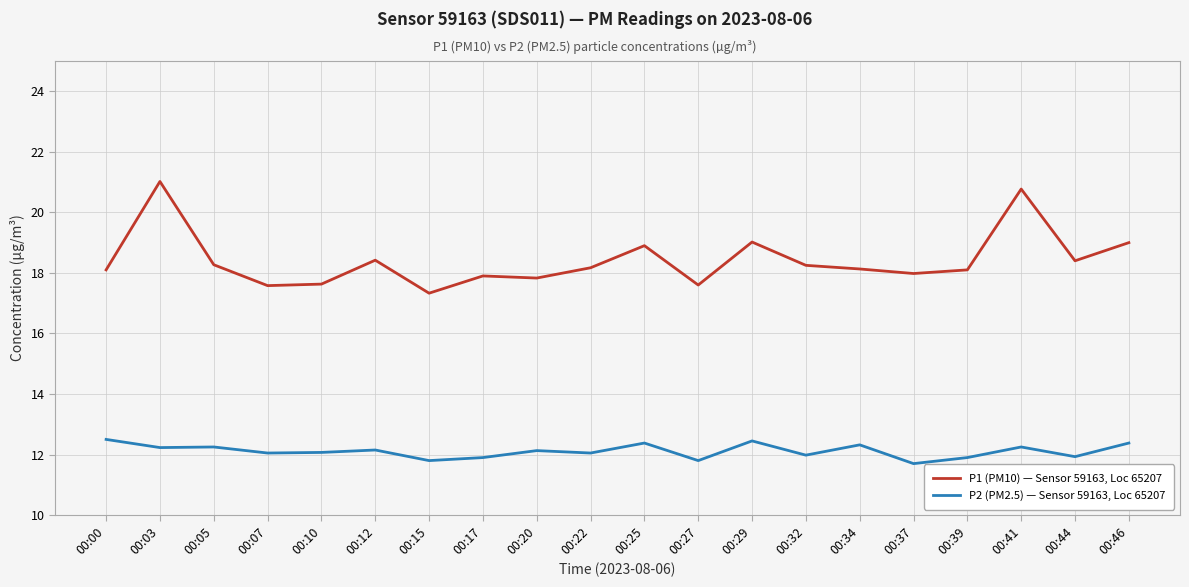

What is the sum of the P2 (PM2.5) — Sensor 59163, Loc 65207 values at 00:29 and 00:39?

24.4